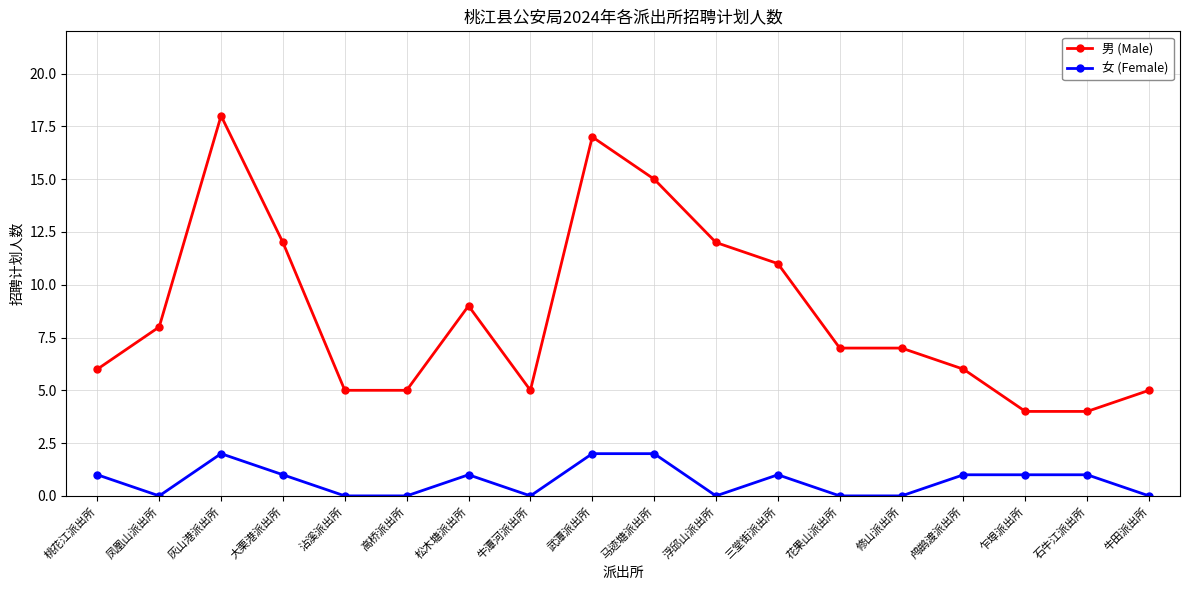

What are all the series names shown in the legend?

男 (Male), 女 (Female)